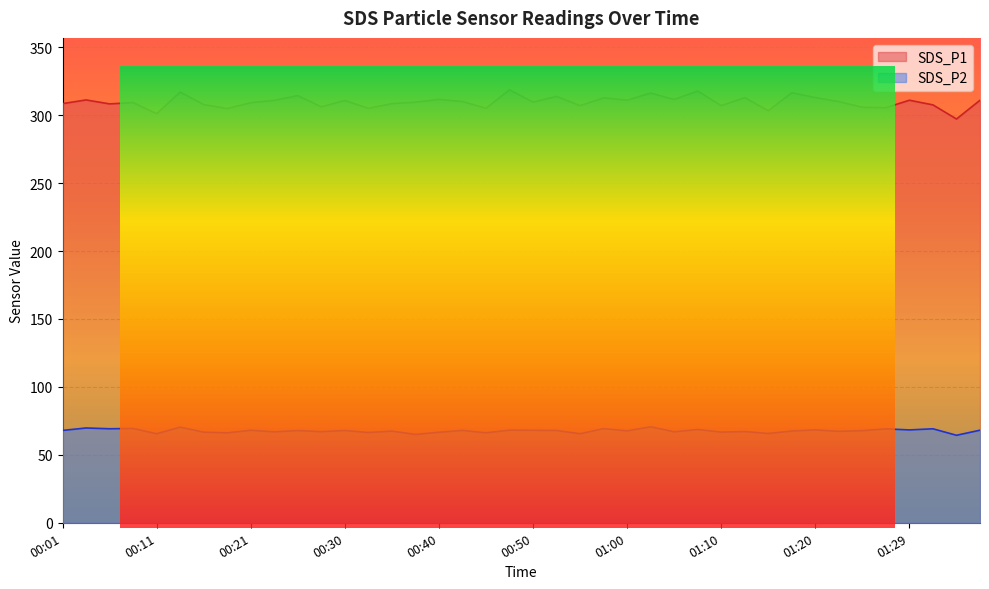

Which category has the lowest value in the SDS_P2 series?

01:34